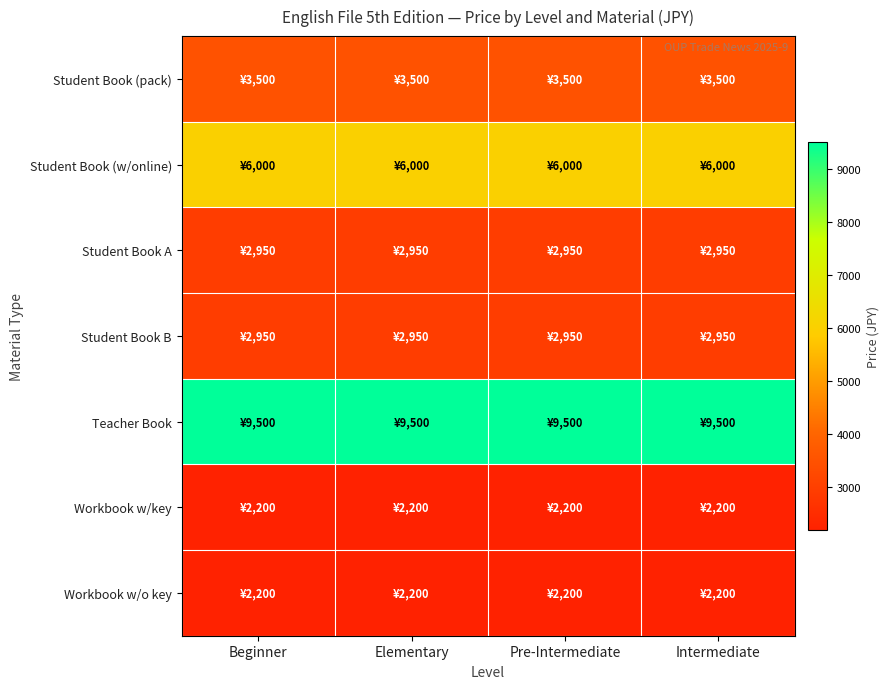

Rank the series at Intermediate from highest to lowest value.

Teacher Book, Student Book (w/online), Student Book (pack), Student Book A, Student Book B, Workbook w/key, Workbook w/o key